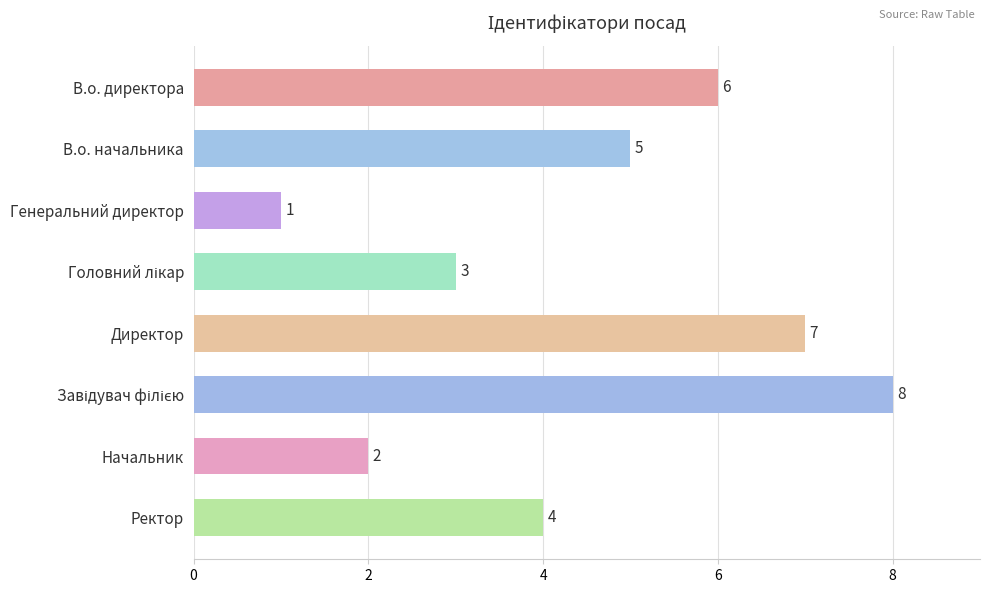

What is the difference between the maximum and second lowest values?

6